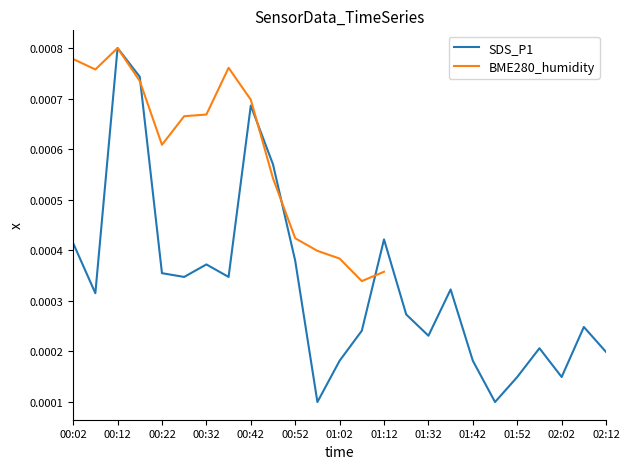

List the labels in order of value, smallest first.

00:57, 01:47, 01:52, 02:02, 01:02, 01:42, 02:12, 01:57, 01:32, 01:07, 02:07, 01:17, 00:07, 01:37, 00:27, 00:37, 00:22, 00:32, 00:52, 00:02, 01:12, 00:47, 00:42, 00:17, 00:12